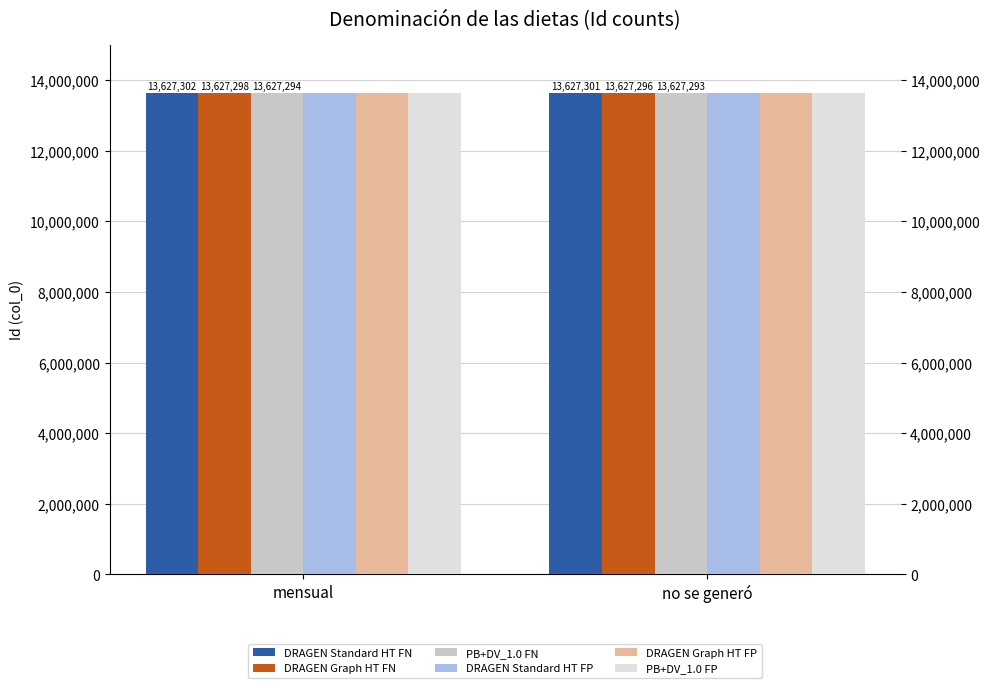

What is the difference between the highest and lowest values at no se generó?

11